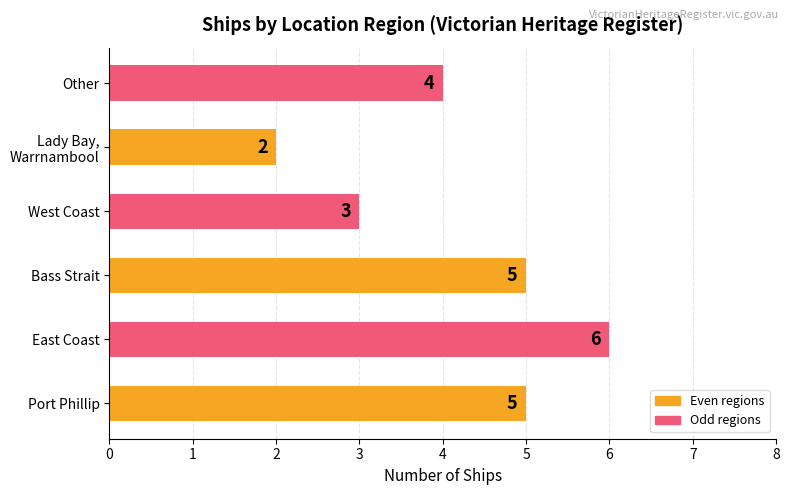

What is the sum of the values at East Coast and West Coast?

9